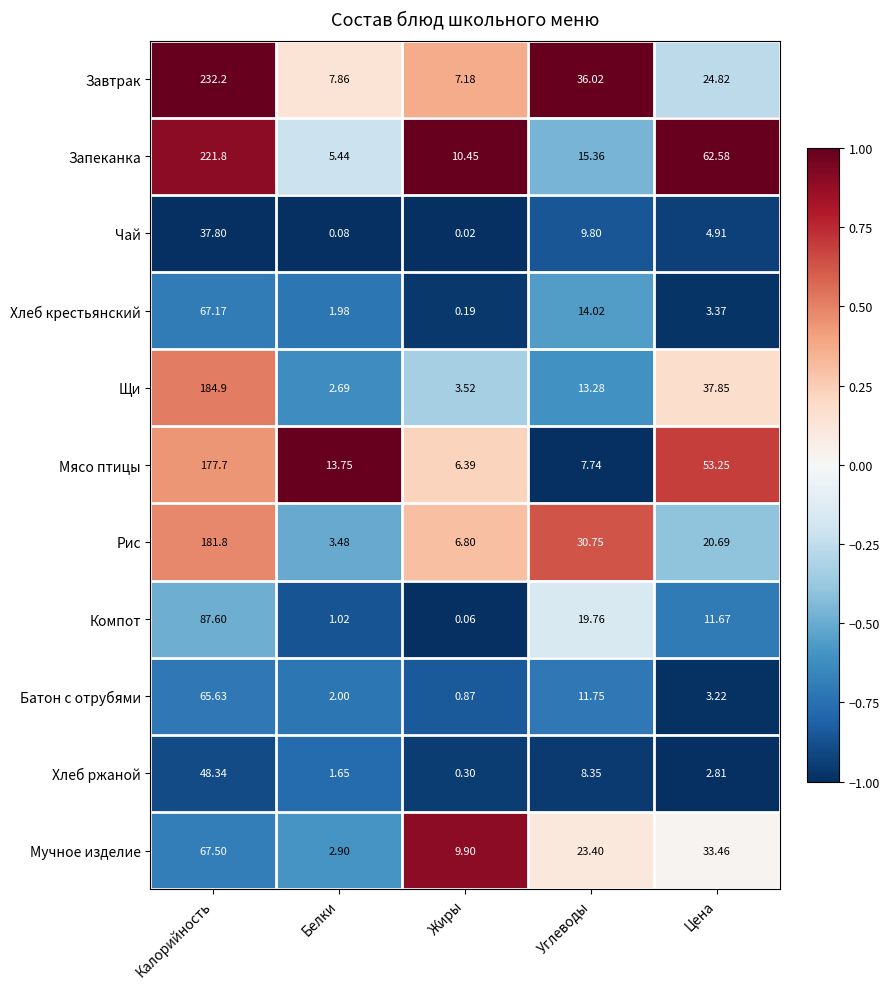

Which series has the largest range (max minus min)?

Завтрак